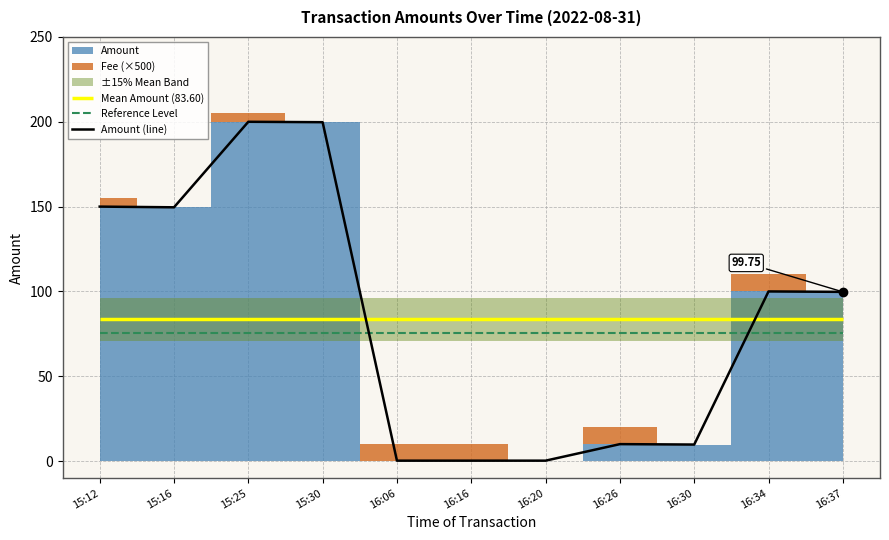

Approximately how many times larger is the value at 15:25 compared to 16:30?

20.5